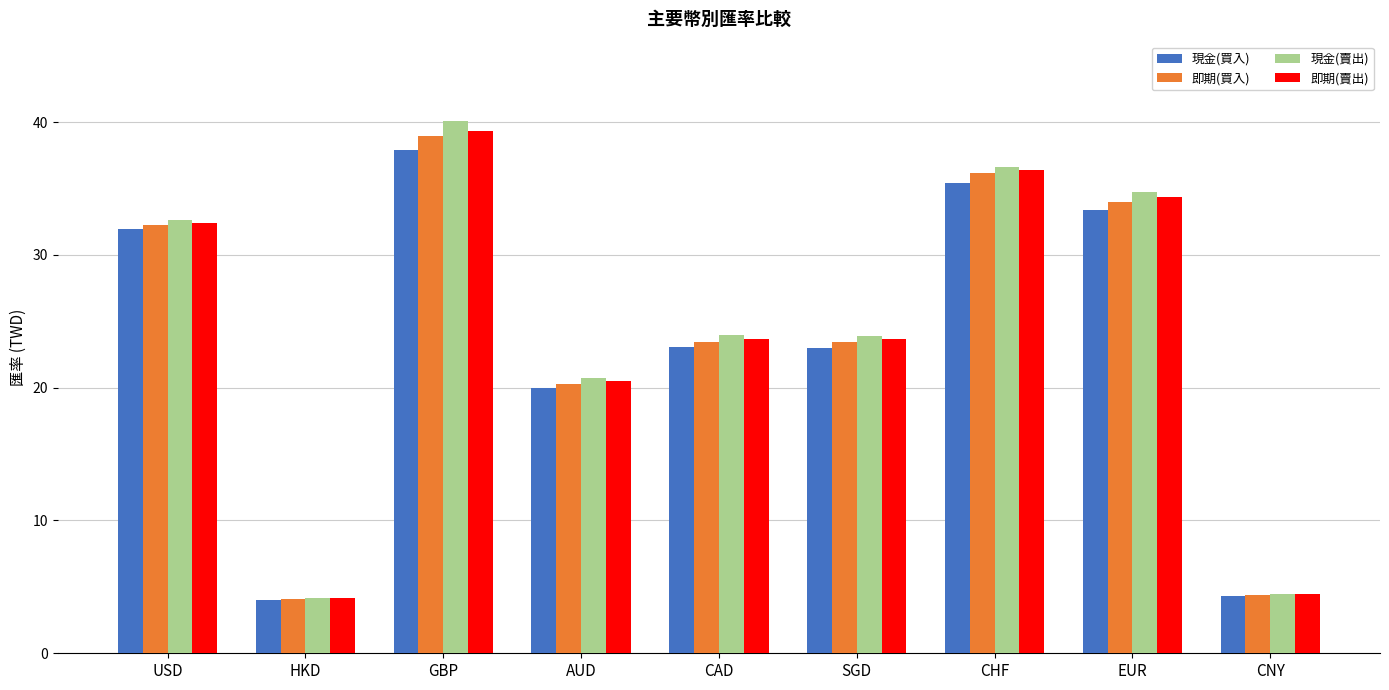

How many data points in 現金(賣出) are less than 23?

3